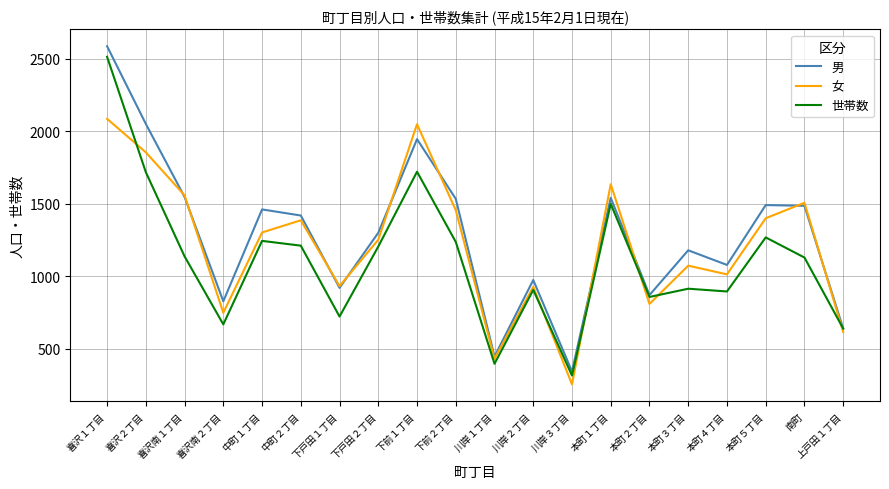

True or false: 男 has more than 1 interior local peaks.

True